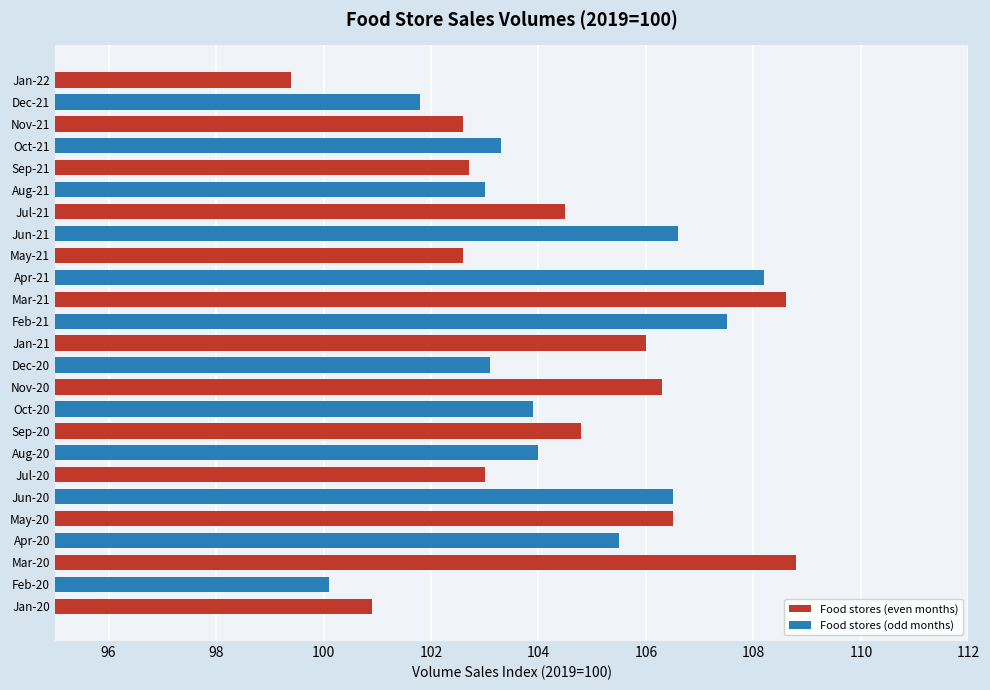

Reading left to right, what are all the values shown in this chart?

Jan-20=100.9	Feb-20=100.1	Mar-20=108.8	Apr-20=105.5	May-20=106.5	Jun-20=106.5	Jul-20=103.0	Aug-20=104.0	Sep-20=104.8	Oct-20=103.9	Nov-20=106.3	Dec-20=103.1	Jan-21=106.0	Feb-21=107.5	Mar-21=108.6	Apr-21=108.2	May-21=102.6	Jun-21=106.6	Jul-21=104.5	Aug-21=103.0	Sep-21=102.7	Oct-21=103.3	Nov-21=102.6	Dec-21=101.8	Jan-22=99.4